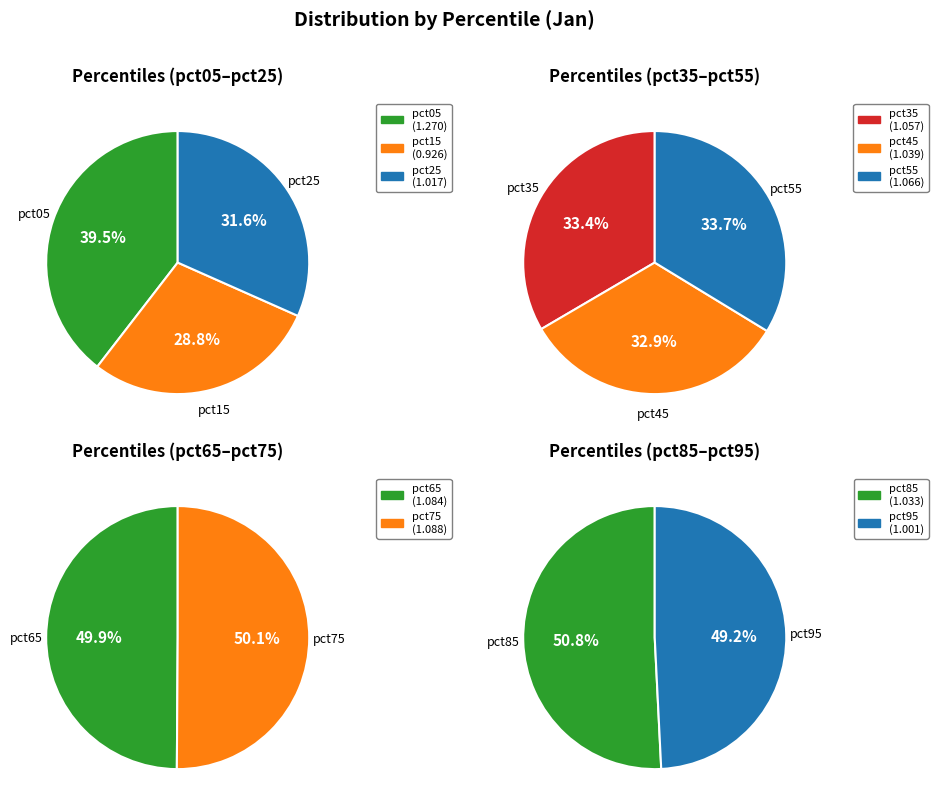

What is the smallest slice in the pie chart?

pct15